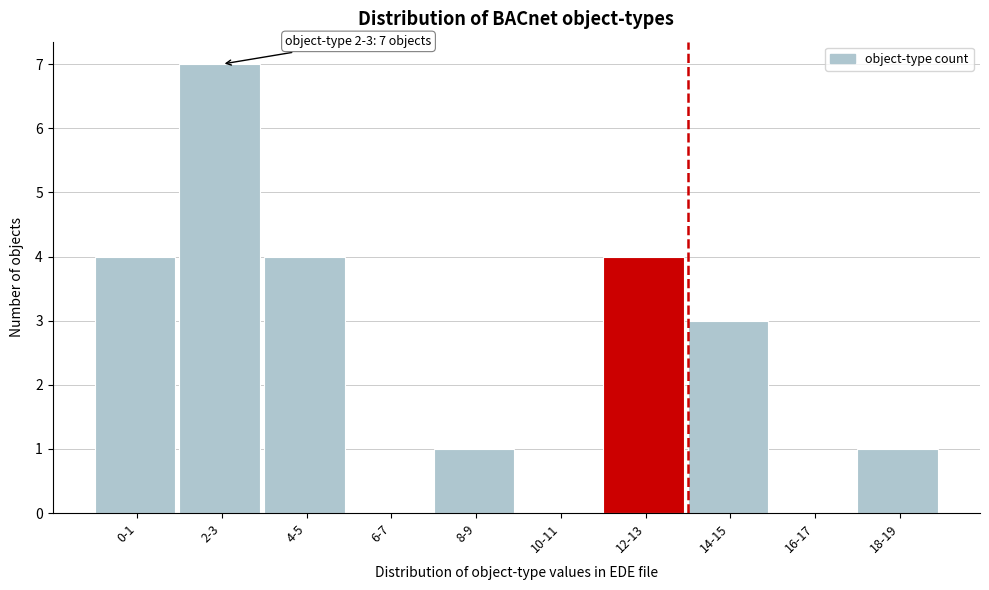

Reading left to right, what are all the values shown in this chart?

0-1=4	2-3=7	4-5=4	6-7=0	8-9=1	10-11=0	12-13=4	14-15=3	16-17=0	18-19=1